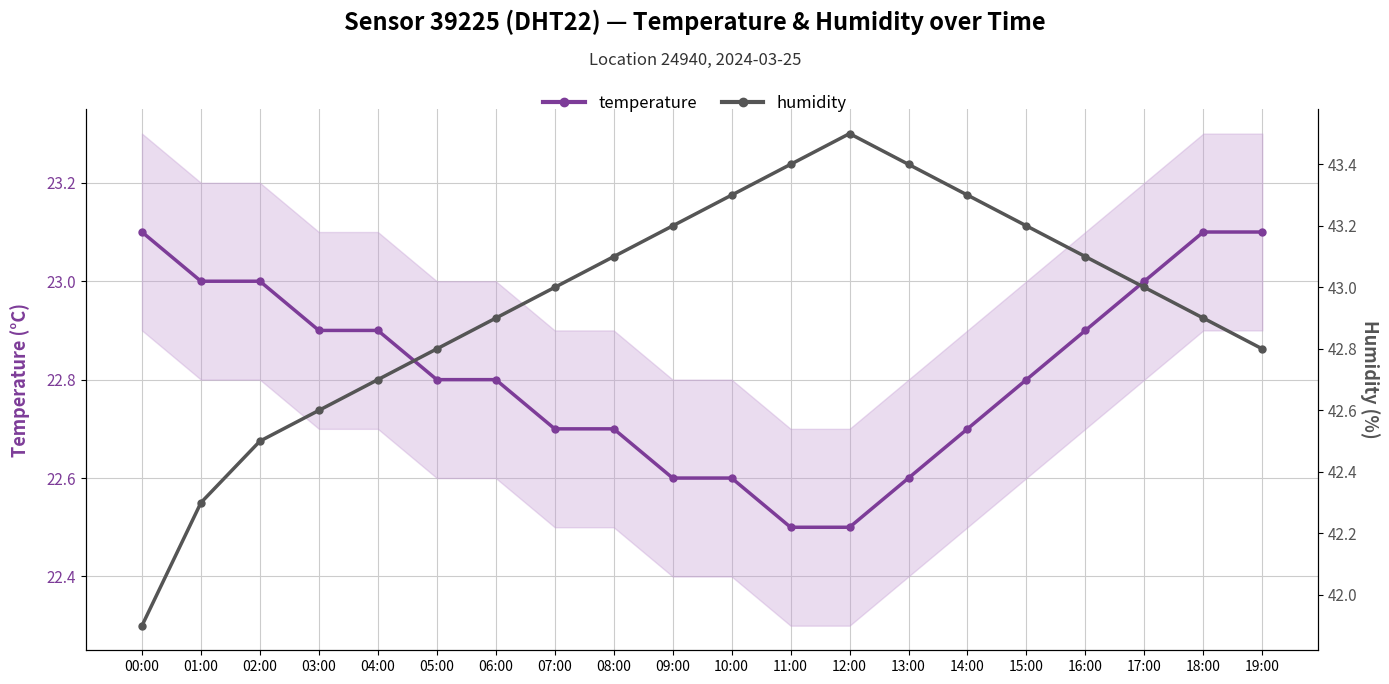

True or false: temperature has a value of 9.6 at 15:00.

False